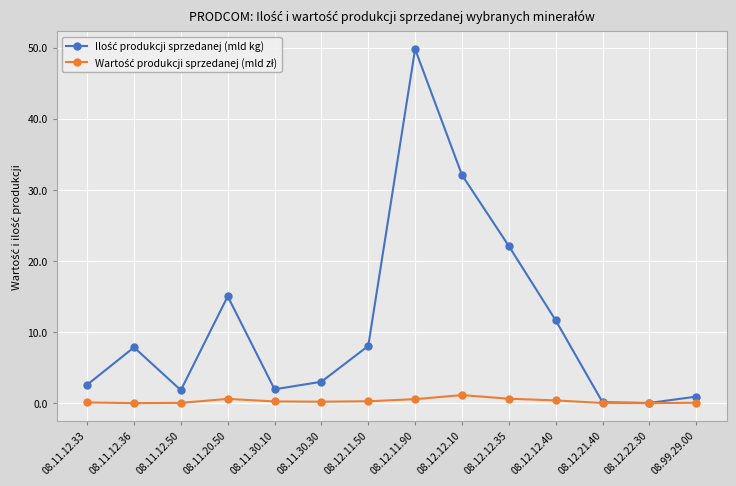

What is the label of the 8th point from the right?

08.12.11.50